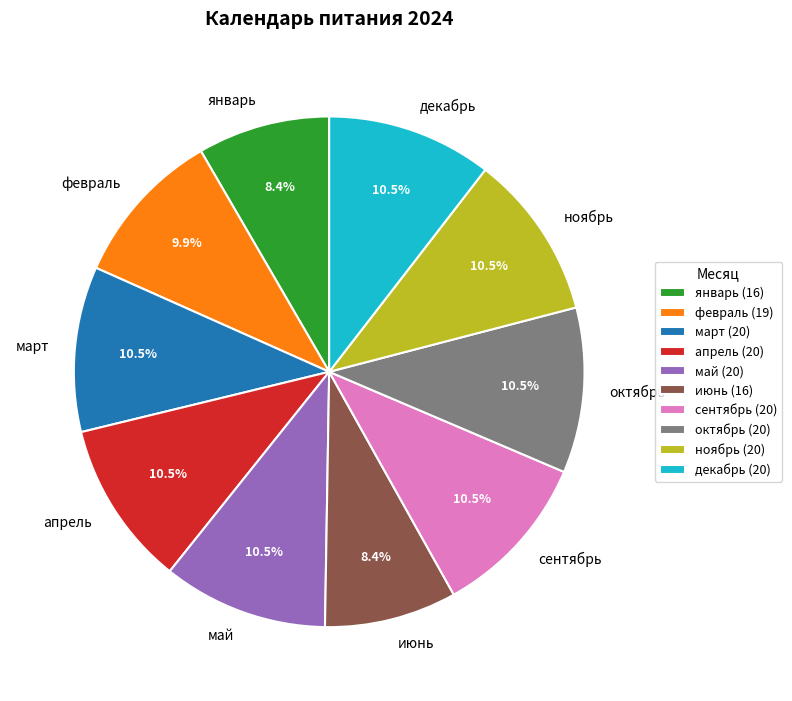

To the nearest percent, what is the average slice percentage?

10%